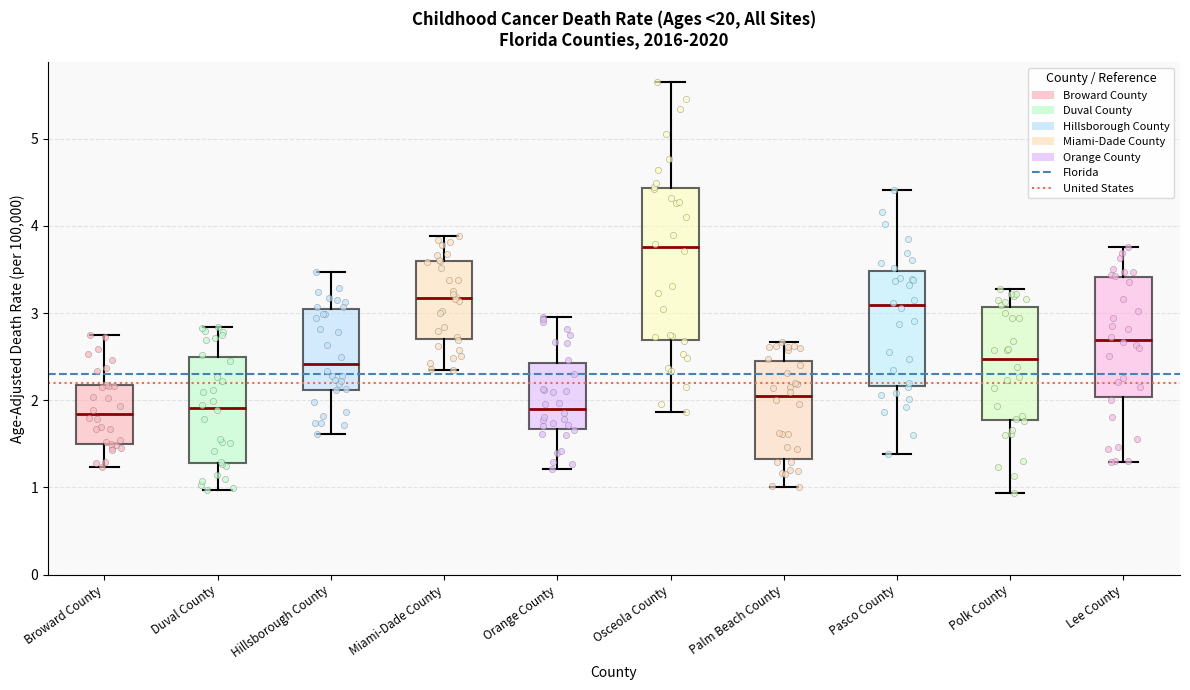

Which box is the tallest, from its lower edge to its upper edge?

Osceola County